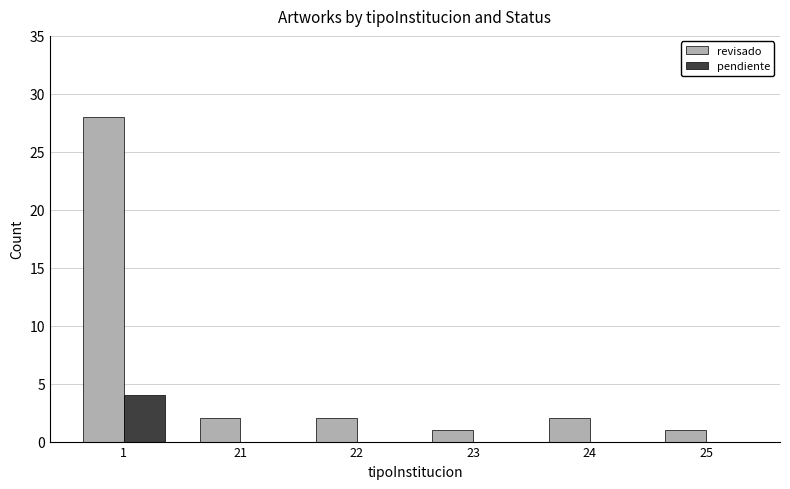

Which series has the widest spread of values?

revisado